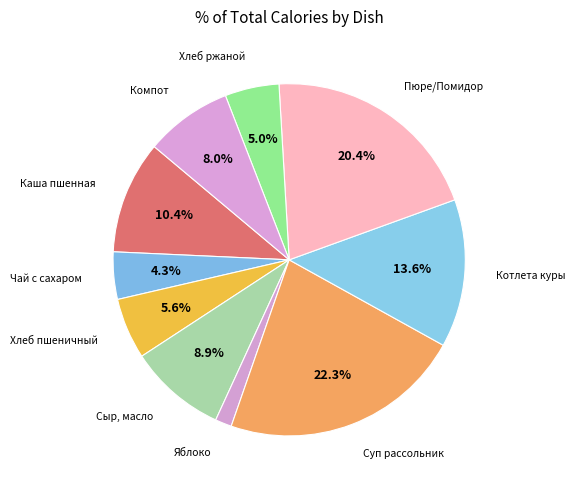

To the nearest percent, what is the difference between the largest and smallest slice percentages?

21%